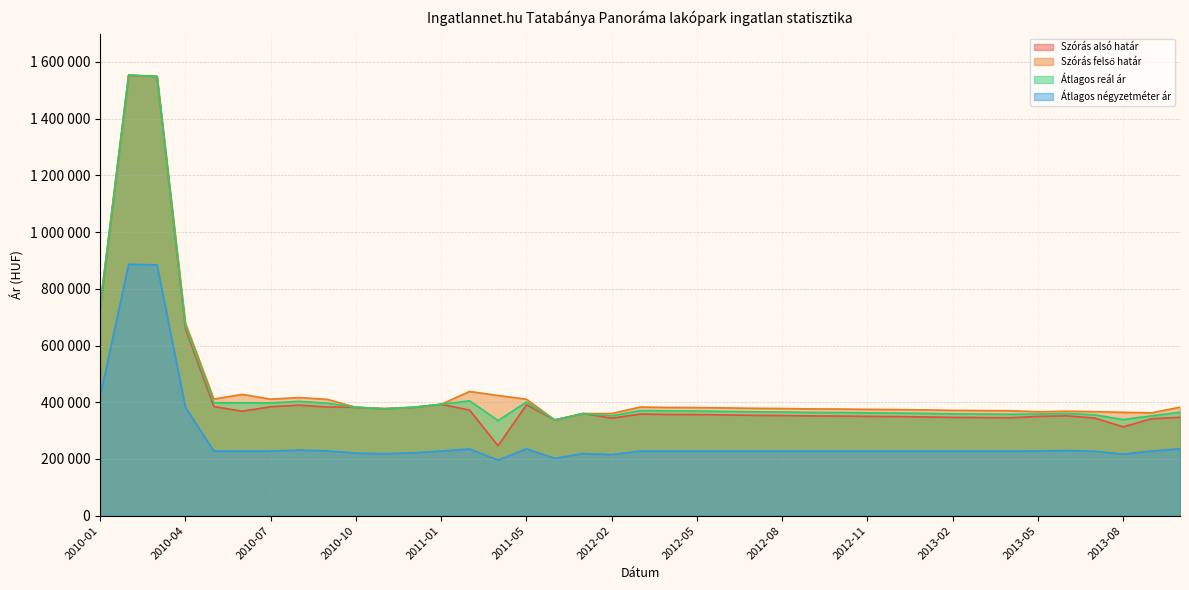

Reading left to right, what are all the values shown in this chart?

Szórás alsó határ: 732650	1553460	1549078	658879	384572	368322	384228	389805	383296	382070	377229	381898	392738	372118	246717	390901	337486	360214	343731	358290	356804	356607	355233	353869	353191	351746	351267	350217	349458	348324	346637	345986	345336	349963	352133	344357	313246	341774	346925
Szórás felső határ: 744534	1553460	1549078	678931	411308	427786	410964	416541	410032	382070	377229	381898	392738	438034	423853	410677	337486	360214	360229	383038	381552	381355	379981	378617	377939	376494	376015	374965	374206	373072	371385	370734	370084	366461	368347	366833	364342	362566	382595
Átlagos reál ár: 738592	1553460	1549078	668905	397940	398054	397596	403173	396664	382070	377229	381898	392738	405076	335285	400789	337486	360214	351980	370664	369178	368981	367607	366243	365565	364120	363641	362591	361832	360698	359011	358360	357710	358212	360240	355595	338794	352170	364760
Átlagos négyzetméter ár: 421705	886449	884459	382247	227731	227731	227731	231589	228438	220788	218425	221569	227858	235283	195960	235630	202247	219248	215337	227500	227500	227500	227500	227500	227500	227500	227500	227500	227500	227500	227500	227500	227500	228055	229702	227150	217031	227745	236067